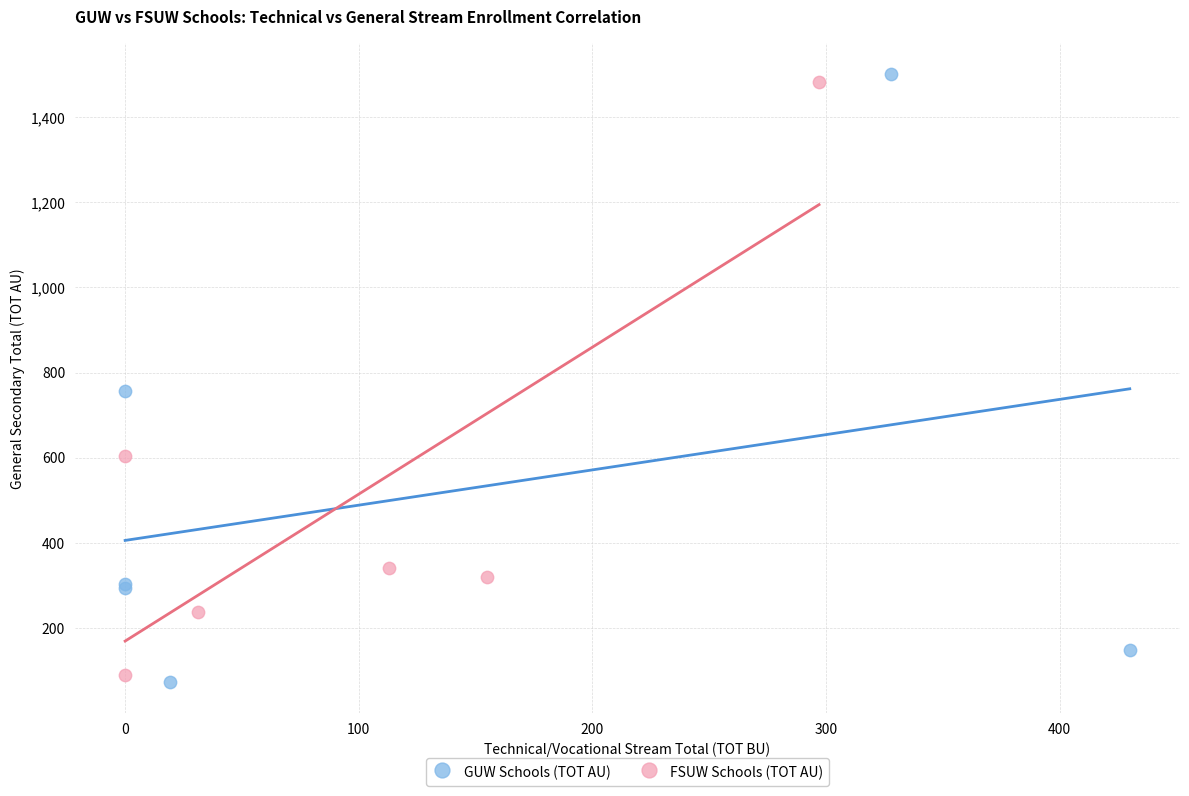

What are all the series names shown in the legend?

GUW Schools (TOT AU), FSUW Schools (TOT AU)